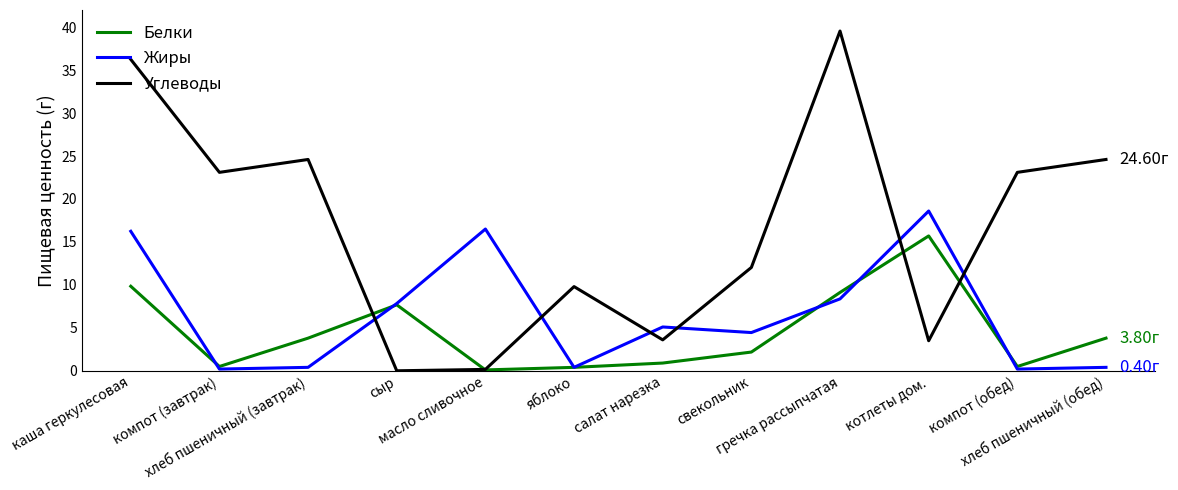

At which label does Жиры first exceed 5?

каша геркулесовая